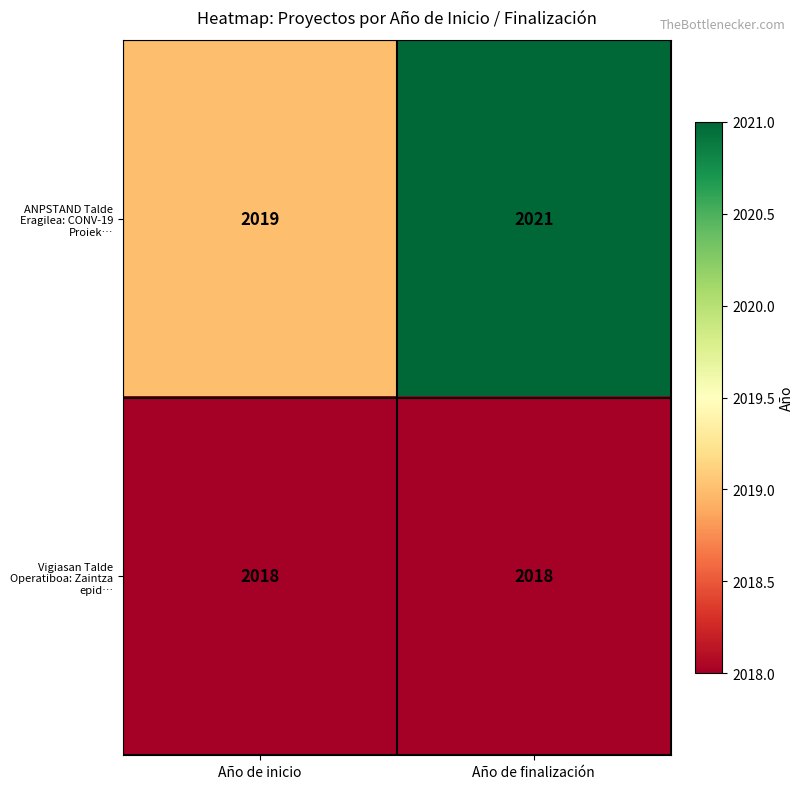

What value does the ANPSTAND Talde Eragilea: CONV-19 Proiek… series have at Año de inicio?

2019